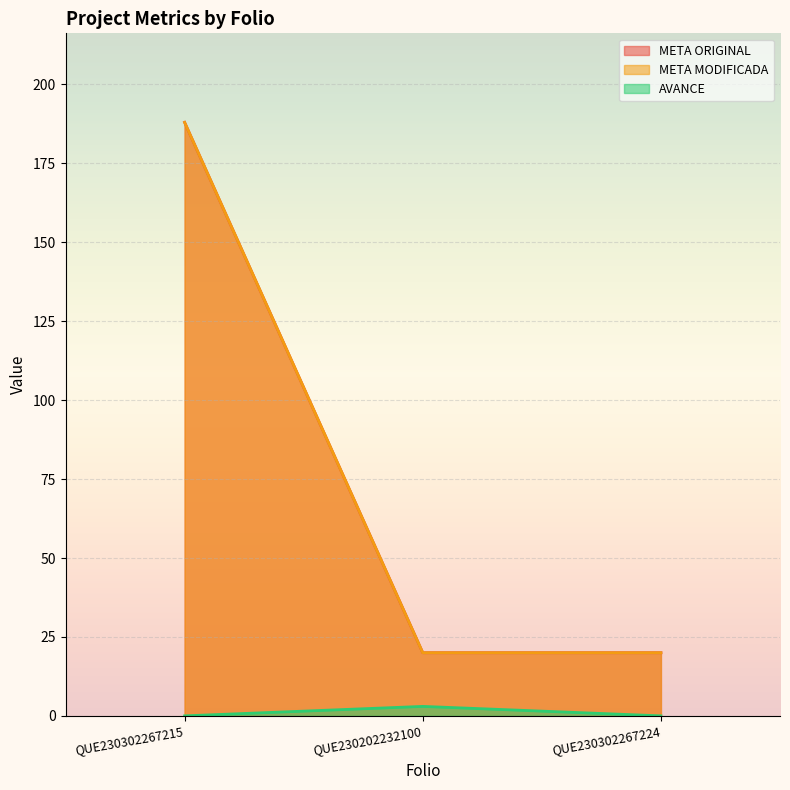

Between QUE230302267215 and QUE230302267224, which series saw the biggest shift?

META ORIGINAL